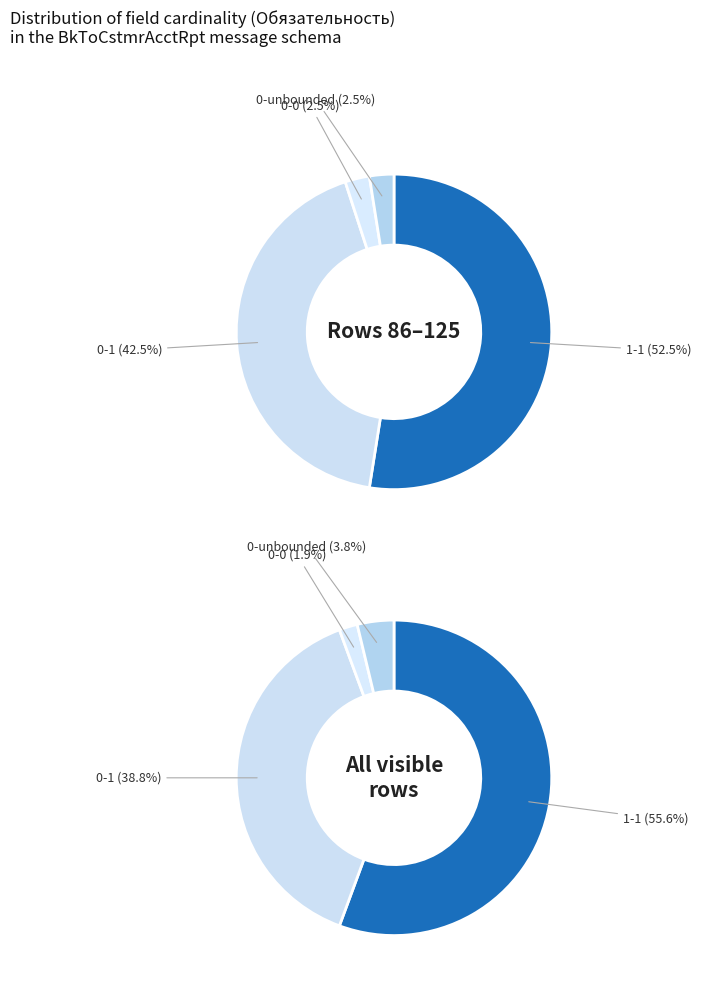

True or false: 0-unbounded accounts for 4% of the total.

True